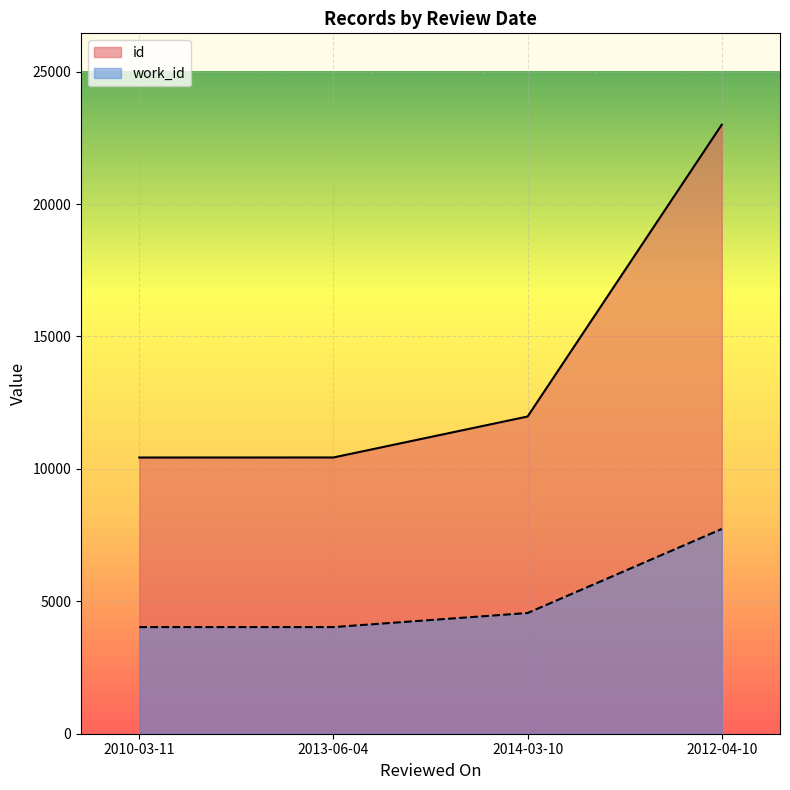

What is the difference between the maximum and second lowest values in the id series?

12566